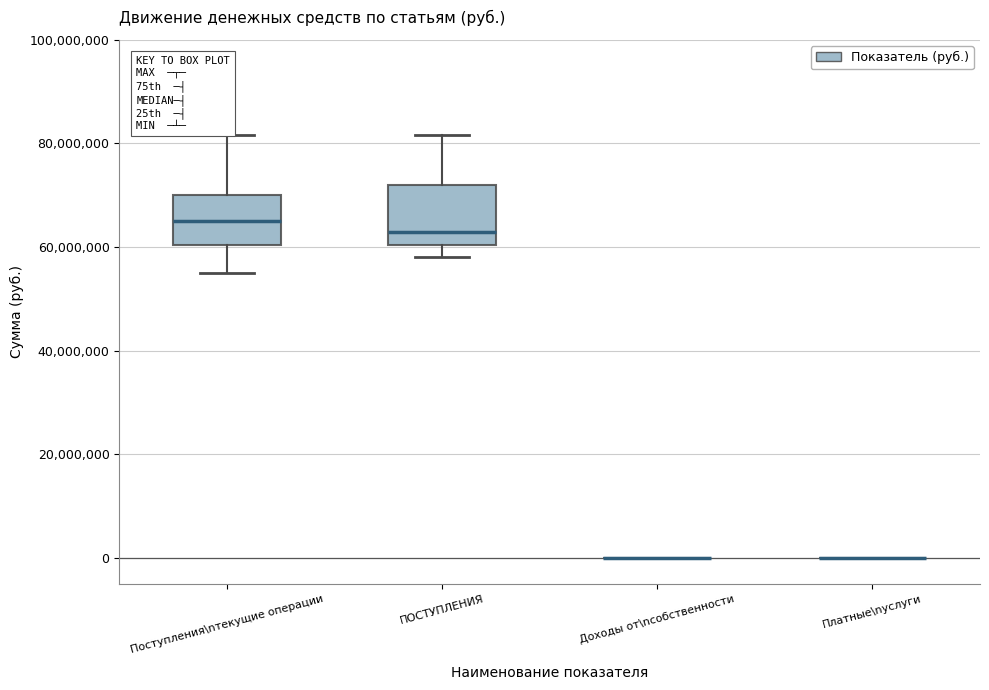

Reading left to right, read every box against the y-axis: the position of its median line, the range the box covers, and the ends of its whiskers. The values are not printed on the chart, so give them approximately, as read against the axis.

Поступления\nтекущие операции: median 66000000, box 60000000 to 70000000, whiskers 56000000 to 82000000
ПОСТУПЛЕНИЯ: median 64000000, box 60000000 to 72000000, whiskers 58000000 to 82000000
Доходы от\nсобственности: box collapsed to a line at 0, whiskers 0 to 0
Платные\nуслуги: box collapsed to a line at 0, whiskers 0 to 0